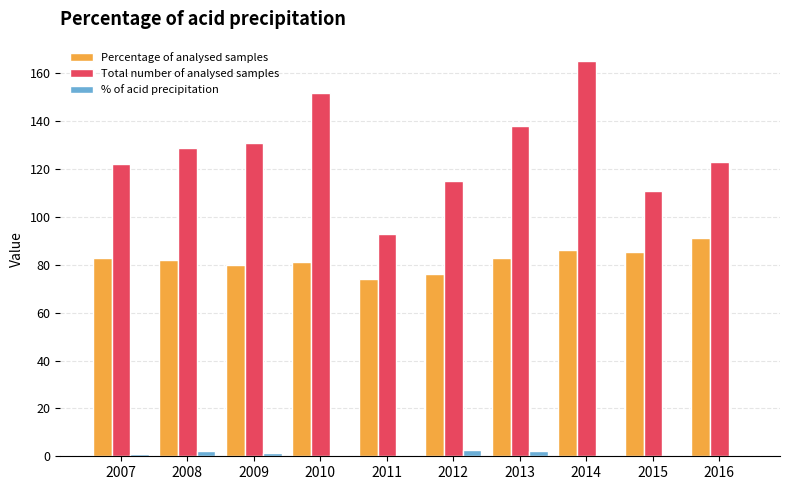

The Total number of analysed samples series shows 188.8 at 2016. True or false?

False